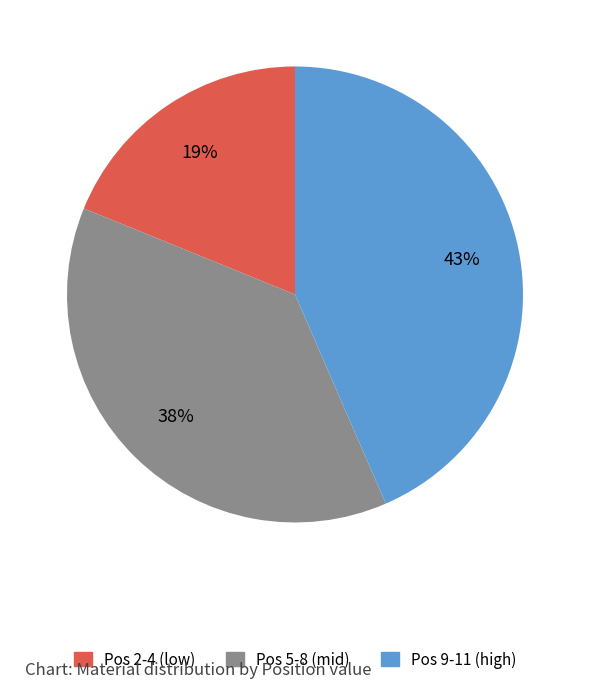

To the nearest percent, what percentage of the pie is Pos 9-11 (high)?

43%